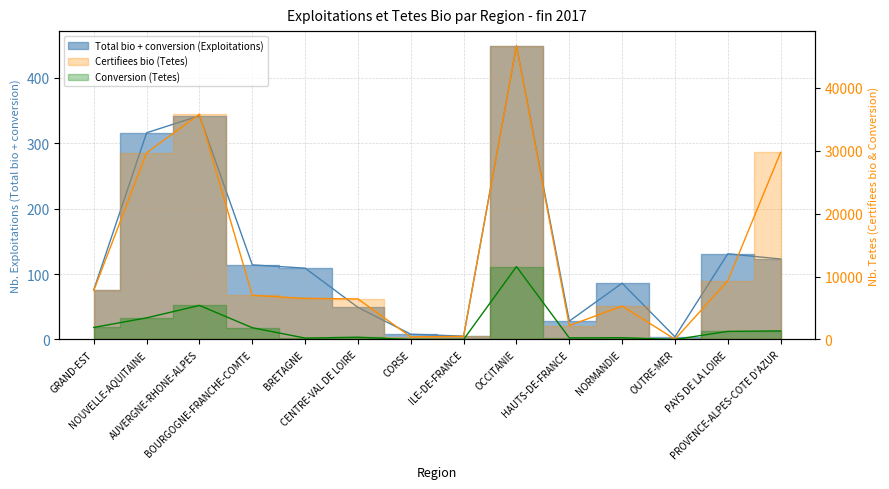

What is the label of the 2nd point from the left?

NOUVELLE-AQUITAINE